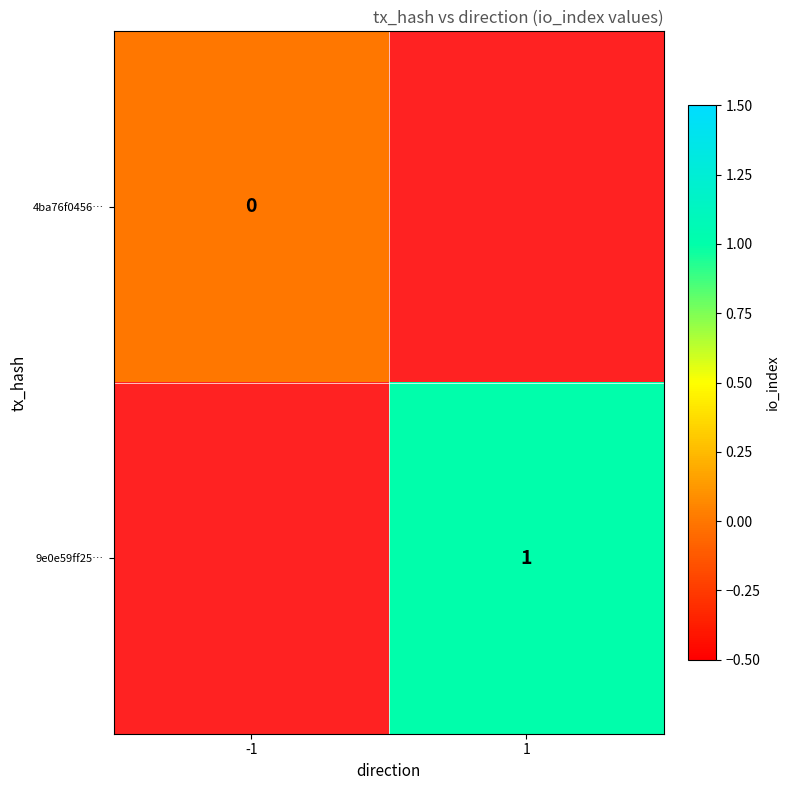

Rank the categories by 4ba76f0456… value from highest to lowest.

-1, 1